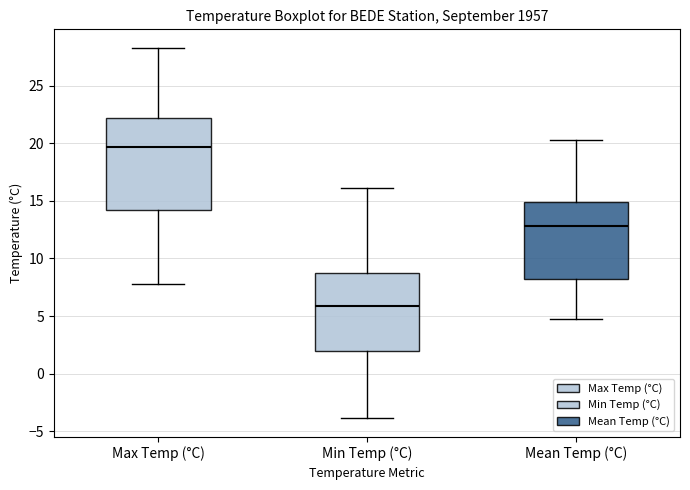

Where does the median line of the box for Max Temp (°C) sit on the y-axis? The values are not printed on the chart, so give them approximately, as read against the axis.

19.5